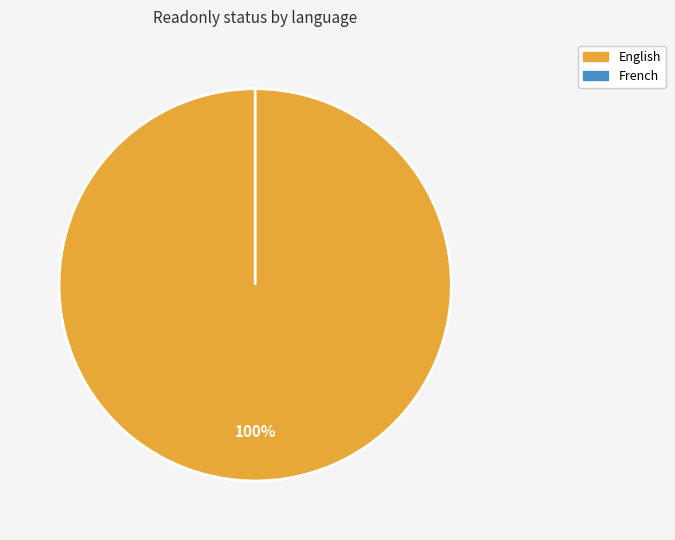

How many slices are in this pie chart?

2